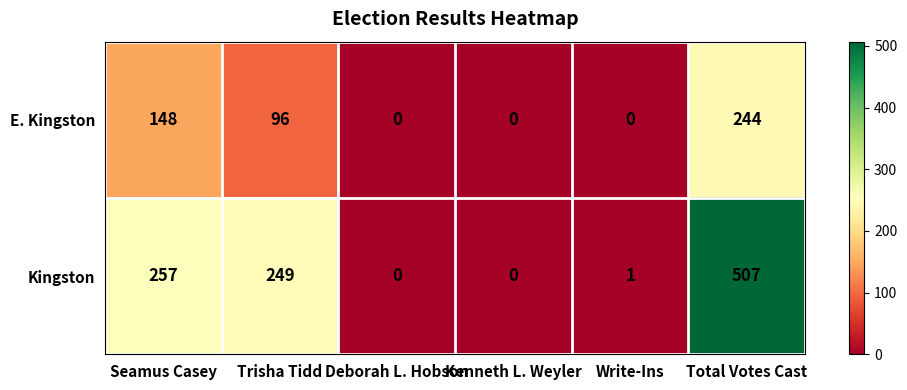

At Trisha Tidd, list the series in order from largest to smallest.

Kingston, E. Kingston